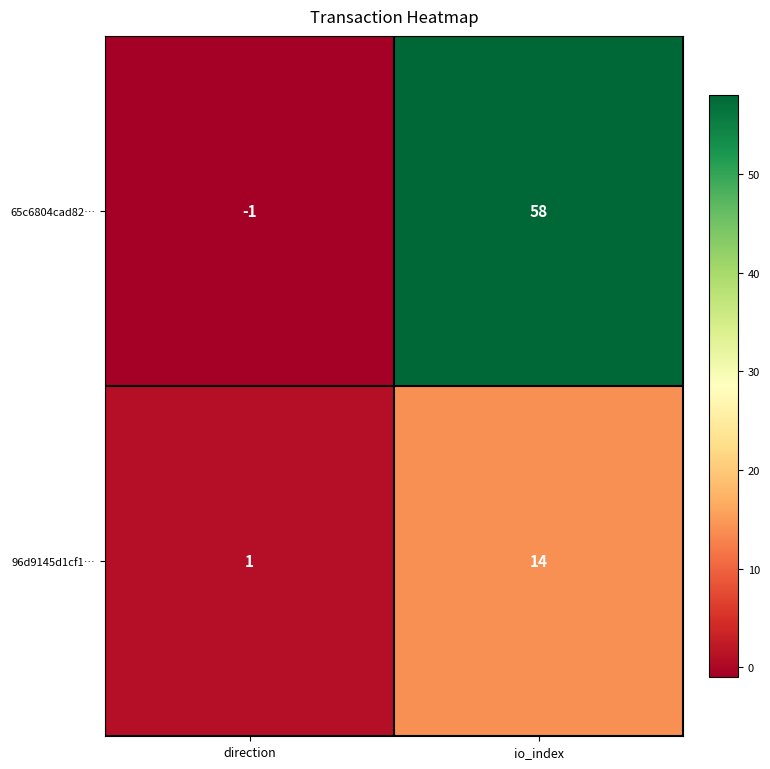

List the series in order of their peak value, lowest first.

96d9145d1cf1…, 65c6804cad82…